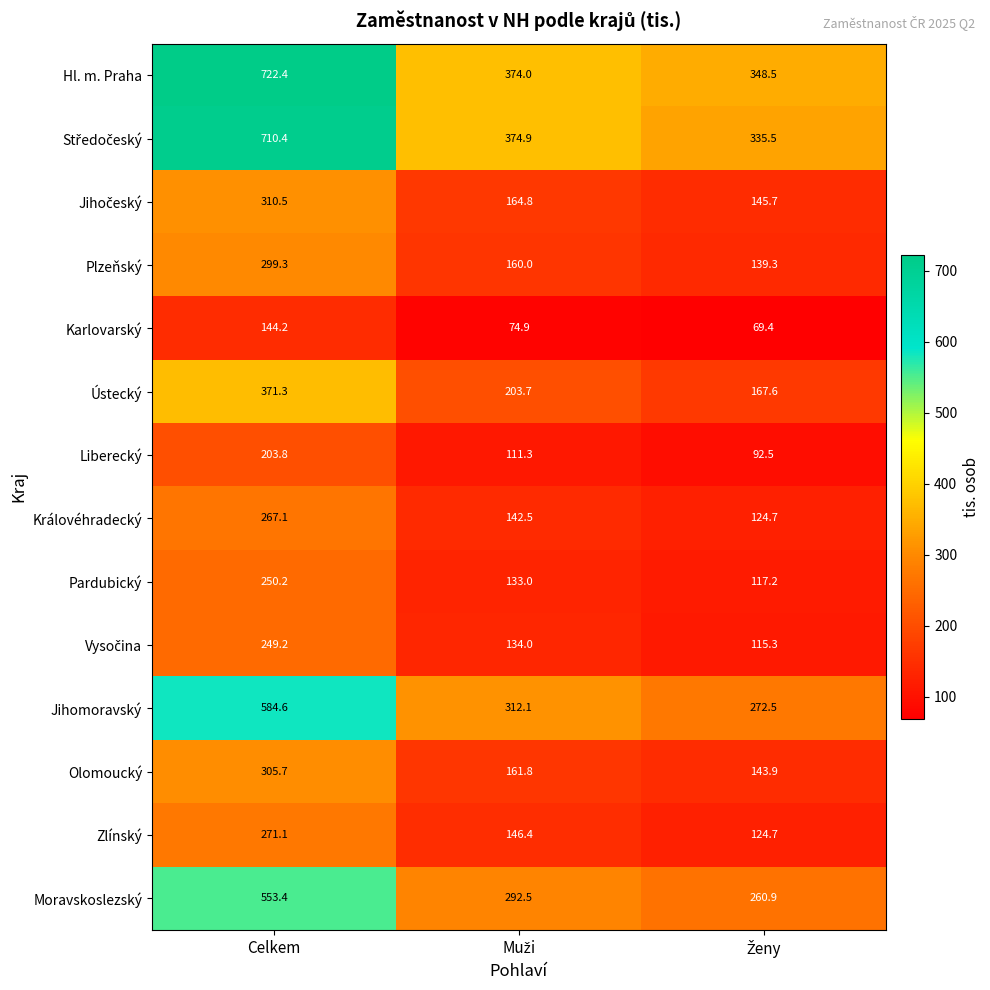

At how many categories does at least one series exceed 283?

3